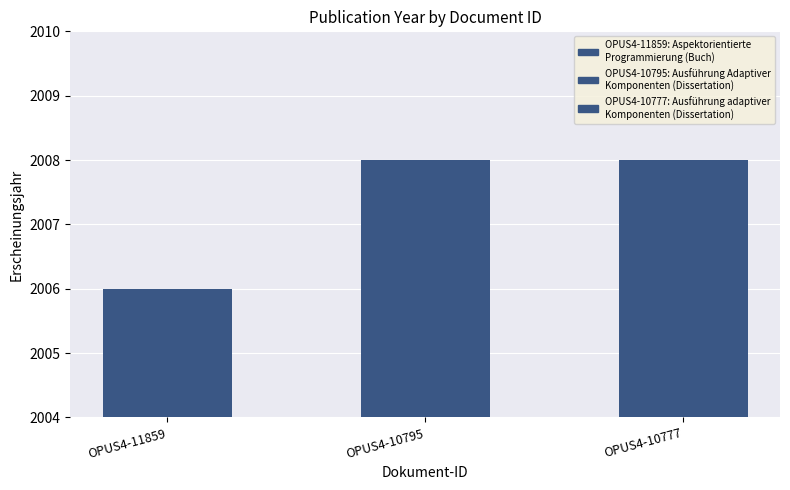

What is the change in value from OPUS4-11859 to OPUS4-10795?

+2